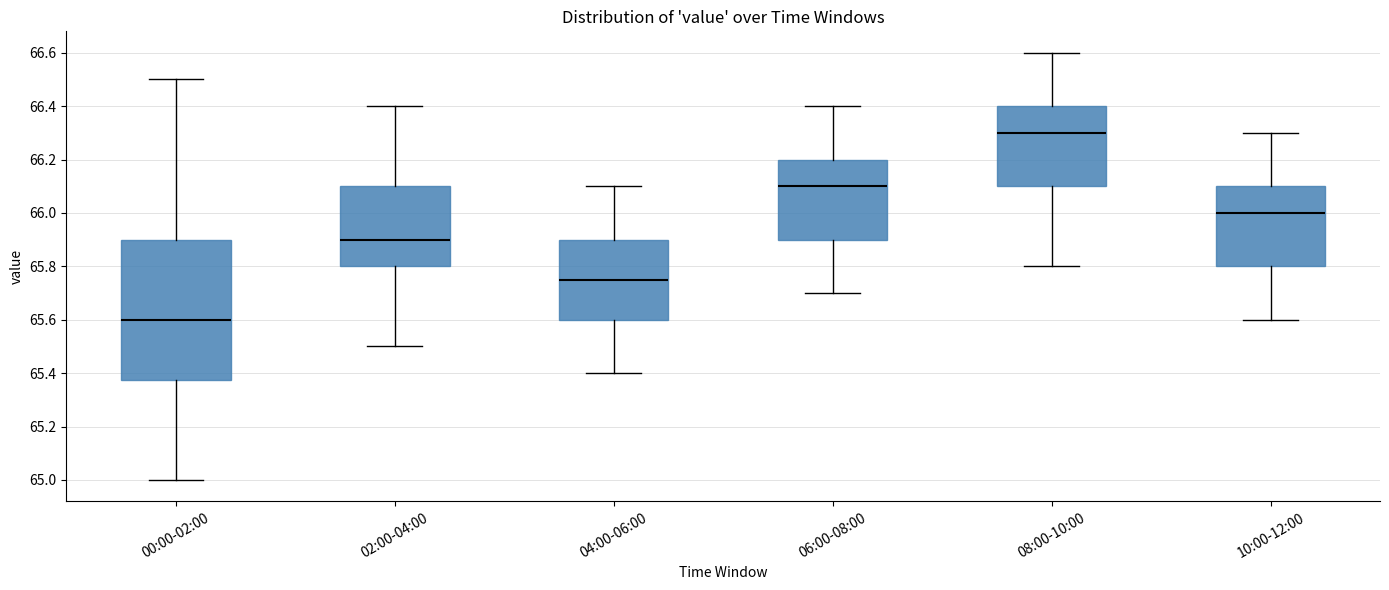

Which box's median line is the highest?

08:00-10:00